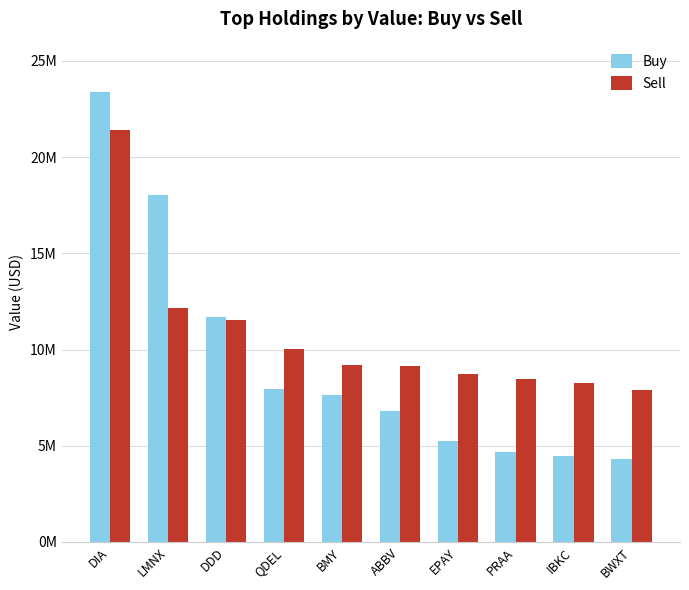

List the labels in order of Buy value, smallest first.

BWXT, IBKC, PRAA, EPAY, ABBV, BMY, QDEL, DDD, LMNX, DIA